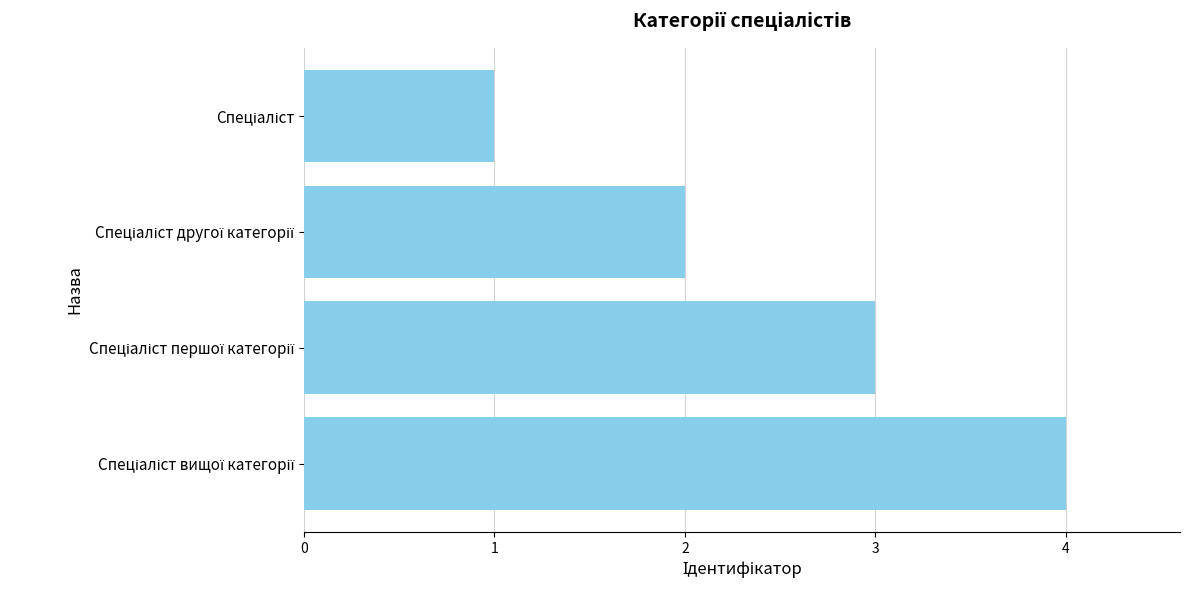

What is the greatest value displayed?

4